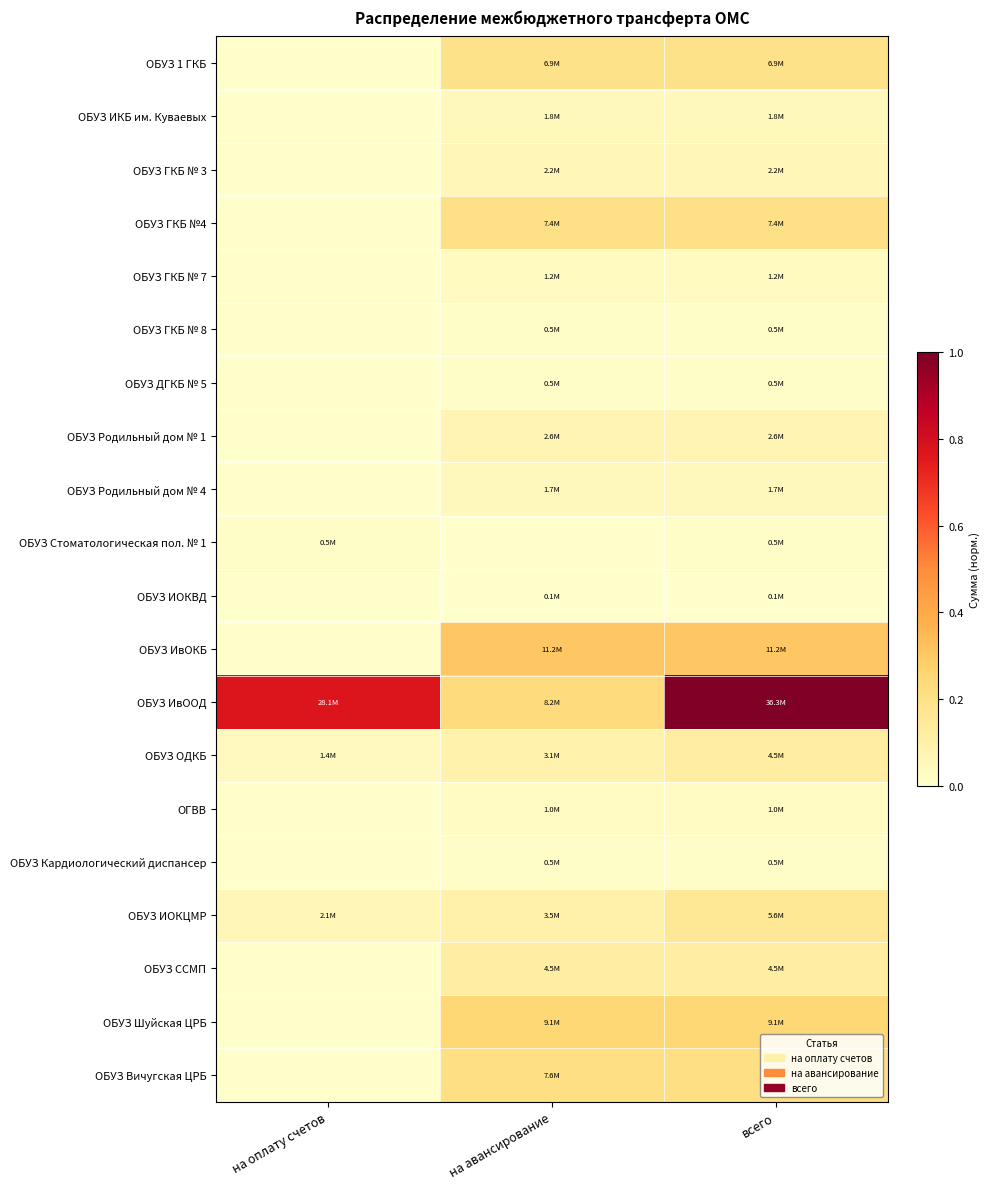

Reading left to right, extract all data points from this chart.

ОБУЗ 1 ГКБ: на оплату счетов=0.0	на авансирование=0.2	всего=0.2
ОБУЗ ИКБ им. Куваевых: на оплату счетов=0.0	на авансирование=0.1	всего=0.1
ОБУЗ ГКБ № 3: на оплату счетов=0.0	на авансирование=0.1	всего=0.1
ОБУЗ ГКБ №4: на оплату счетов=0.0	на авансирование=0.2	всего=0.2
ОБУЗ ГКБ № 7: на оплату счетов=0.0	на авансирование=0.0	всего=0.0
ОБУЗ ГКБ № 8: на оплату счетов=0.0	на авансирование=0.0	всего=0.0
ОБУЗ ДГКБ № 5: на оплату счетов=0.0	на авансирование=0.0	всего=0.0
ОБУЗ Родильный дом № 1: на оплату счетов=0.0	на авансирование=0.1	всего=0.1
ОБУЗ Родильный дом № 4: на оплату счетов=0.0	на авансирование=0.0	всего=0.0
ОБУЗ Стоматологическая пол. № 1: на оплату счетов=0.0	на авансирование=0.0	всего=0.0
ОБУЗ ИОКВД: на оплату счетов=0.0	на авансирование=0.0	всего=0.0
ОБУЗ ИвОКБ: на оплату счетов=0.0	на авансирование=0.3	всего=0.3
ОБУЗ ИвООД: на оплату счетов=0.8	на авансирование=0.2	всего=1.0
ОБУЗ ОДКБ: на оплату счетов=0.0	на авансирование=0.1	всего=0.1
ОГВВ: на оплату счетов=0.0	на авансирование=0.0	всего=0.0
ОБУЗ Кардиологический диспансер: на оплату счетов=0.0	на авансирование=0.0	всего=0.0
ОБУЗ ИОКЦМР: на оплату счетов=0.1	на авансирование=0.1	всего=0.2
ОБУЗ ССМП: на оплату счетов=0.0	на авансирование=0.1	всего=0.1
ОБУЗ Шуйская ЦРБ: на оплату счетов=0.0	на авансирование=0.3	всего=0.3
ОБУЗ Вичугская ЦРБ: на оплату счетов=0.0	на авансирование=0.2	всего=0.2